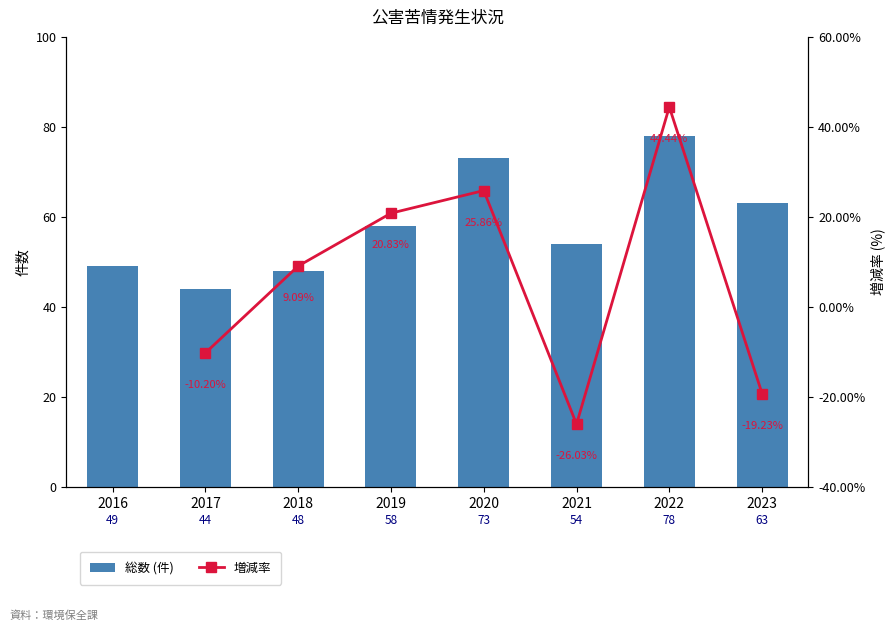

Where does the data first go above 58?

2020